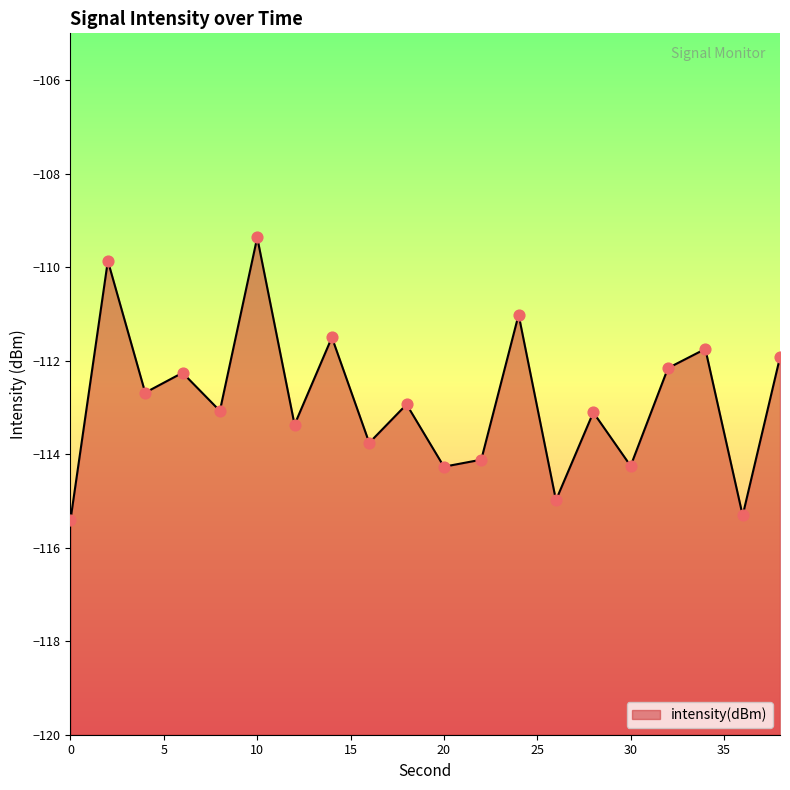

Which has a higher value, 10 or 34?

10